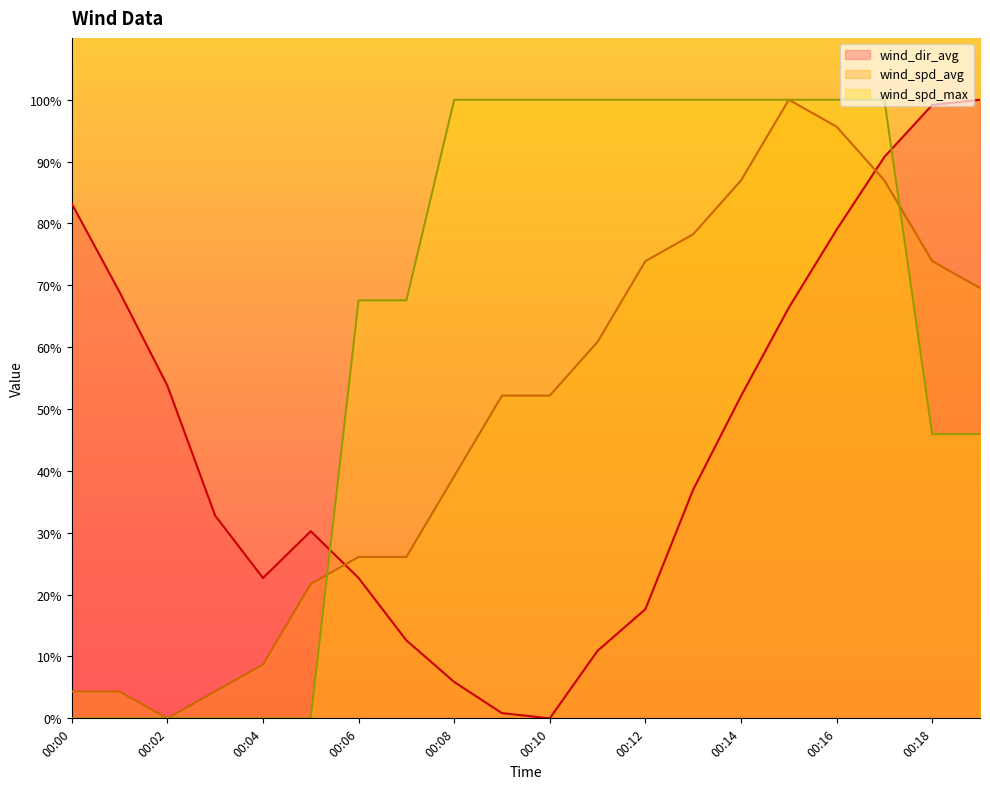

Where does the wind_dir_avg series first go above 36?

00:00